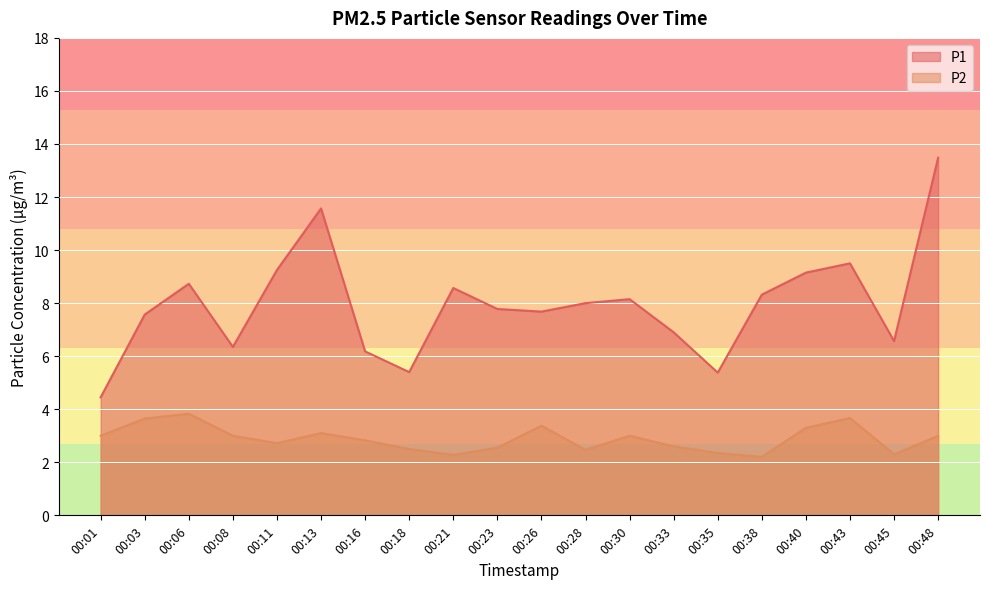

Where does the P2 series first go above 3?

00:03